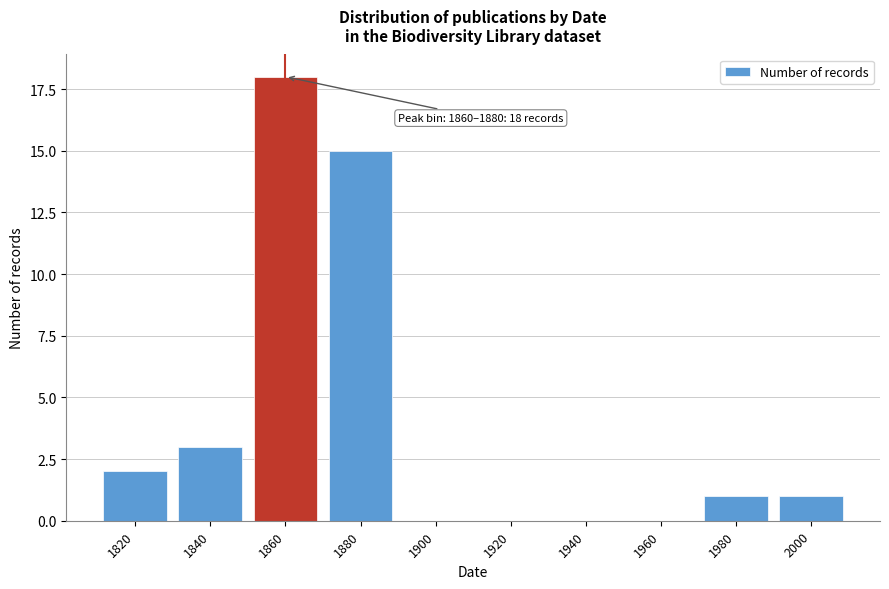

Reading left to right, extract all data points from this chart.

1820=2	1840=3	1860=18	1880=15	1900=0	1920=0	1940=0	1960=0	1980=1	2000=1